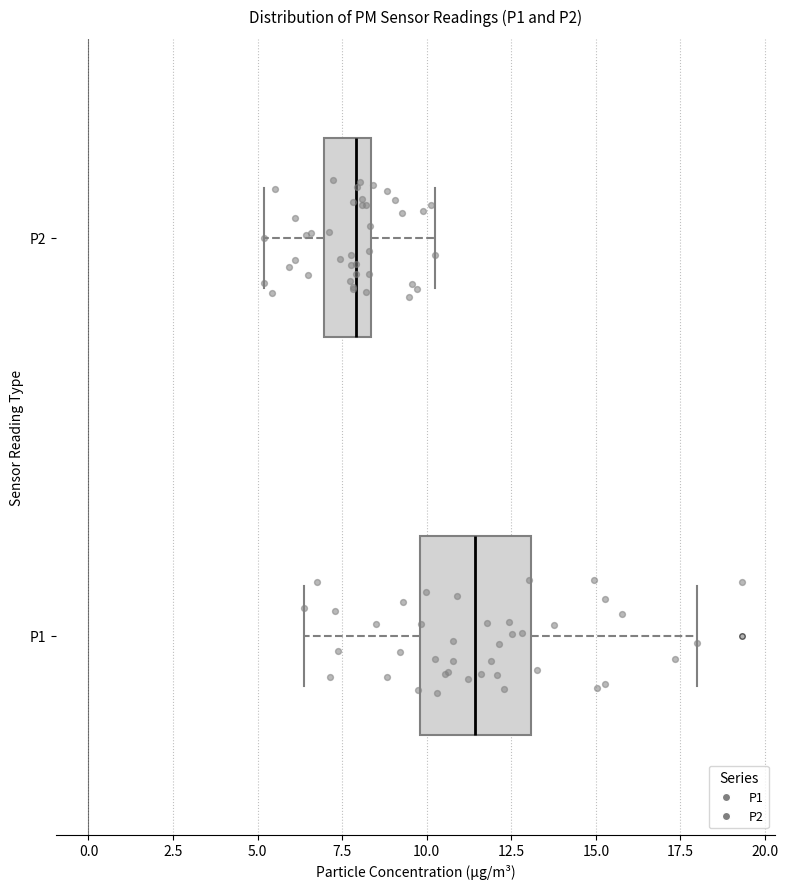

Which box's median line is the furthest to the left?

P2